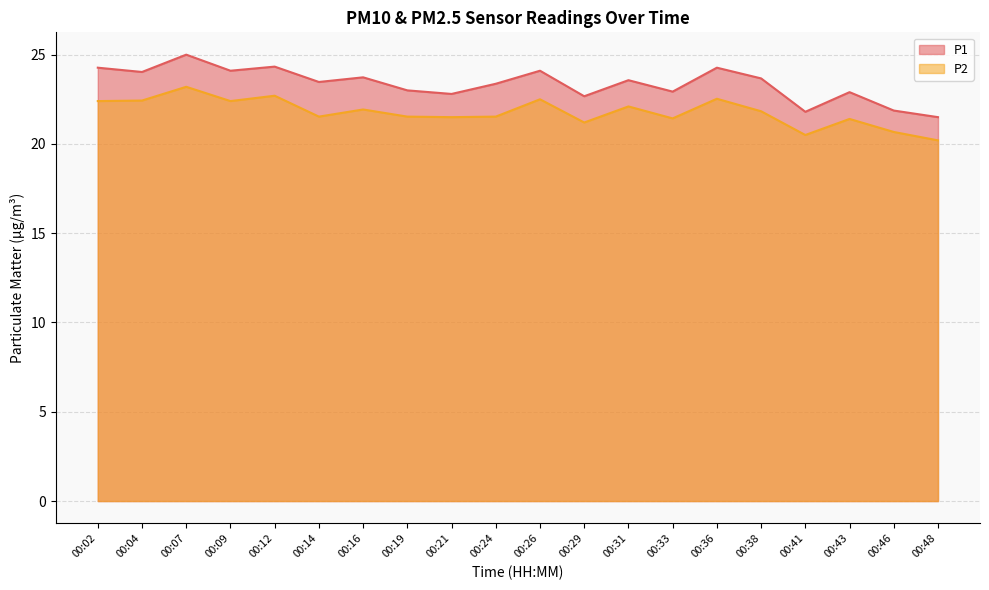

How many values in the P2 series exceed 21?

17